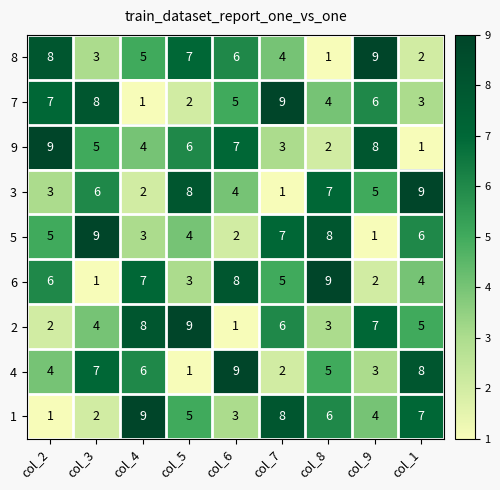

What is the maximum value shown in the chart?

9